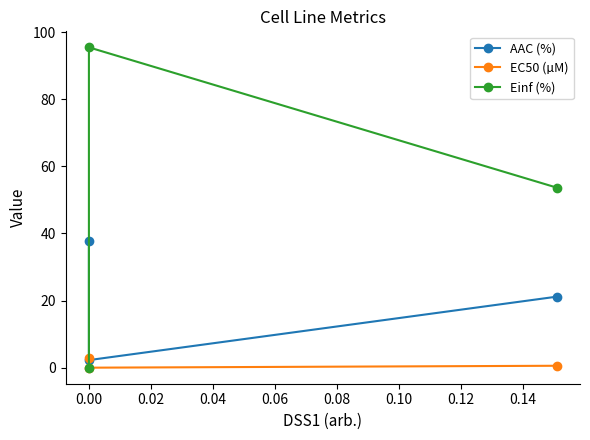

Rank the series by their average value, from lowest to highest.

EC50 (µM), AAC (%), Einf (%)